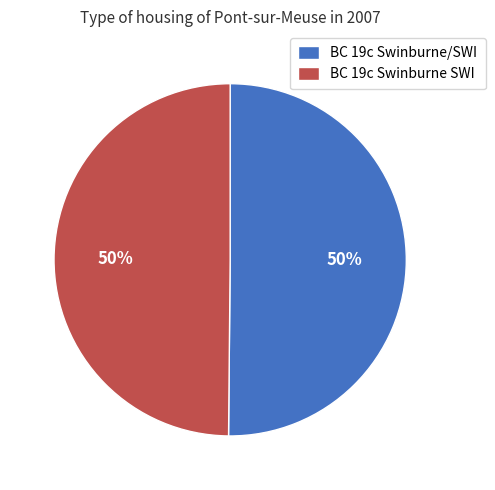

To the nearest percent, what percentage of the pie is BC 19c Swinburne SWI?

50%